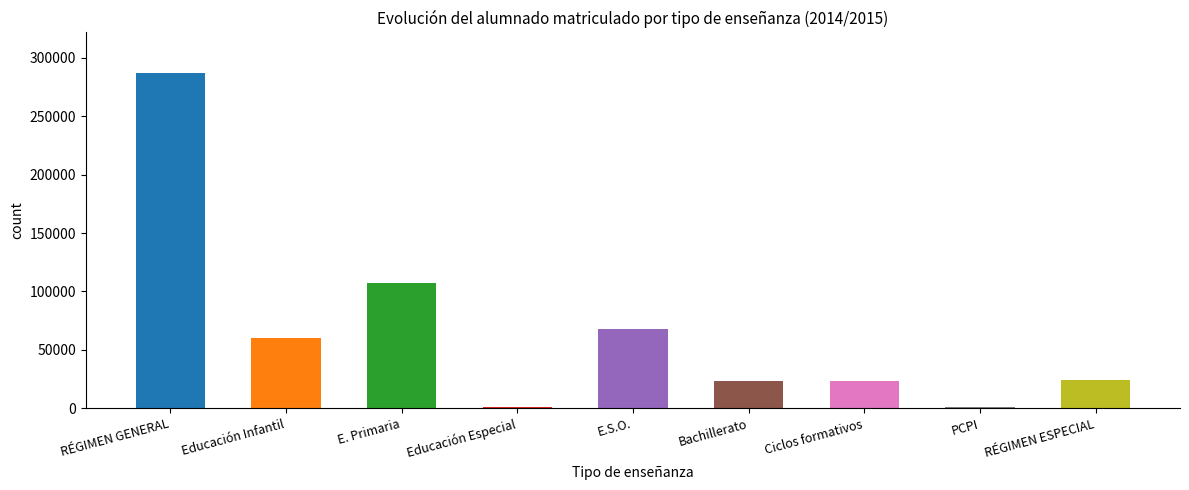

At which category does the chart reach its peak across all series?

RÉGIMEN GENERAL